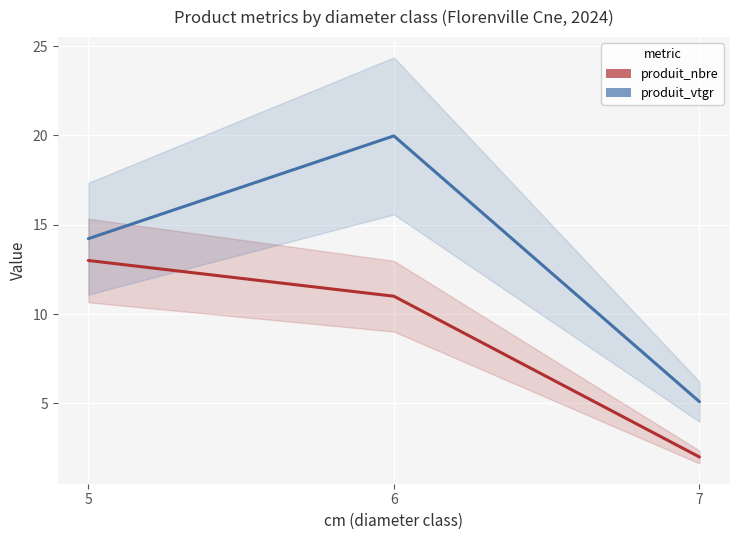

Reading left to right, list all the values displayed in this chart.

produit_nbre: 5=13.0	6=11.0	7=2.0
produit_vtgr: 5=14.2	6=20.0	7=5.1